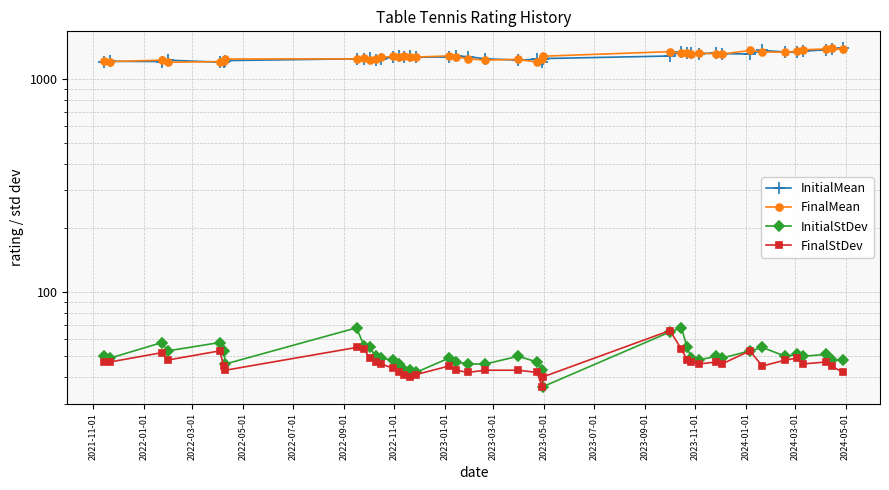

What is the greatest value displayed?

1394